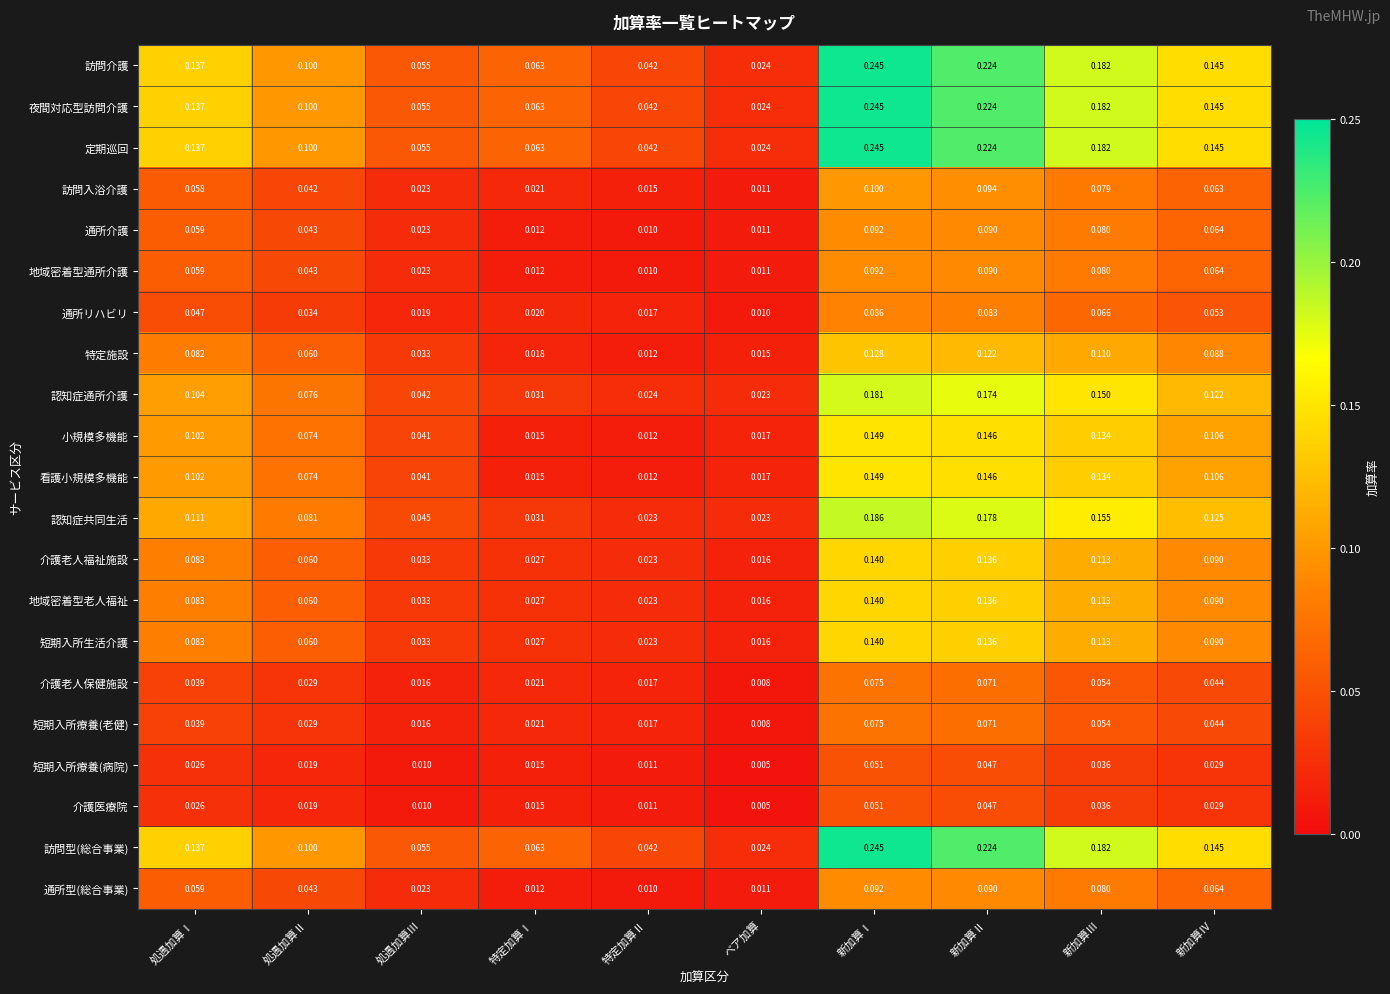

List the labels in order of 小規模多機能 value, smallest first.

特定加算Ⅱ, 特定加算Ⅰ, ベア加算, 処遇加算Ⅲ, 処遇加算Ⅱ, 処遇加算Ⅰ, 新加算Ⅳ, 新加算Ⅲ, 新加算Ⅱ, 新加算Ⅰ